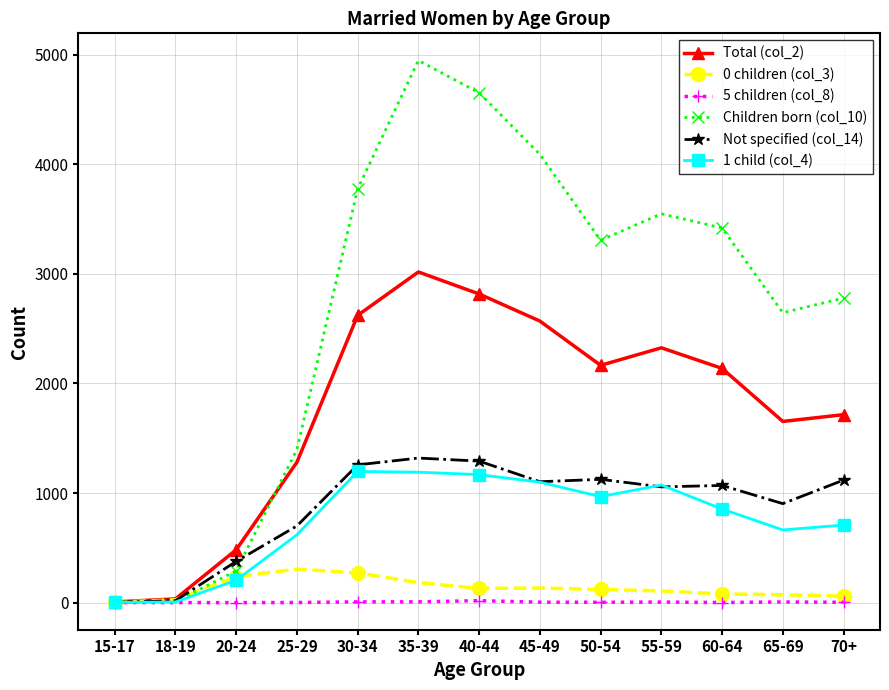

Where is the first local maximum for Children born (col_10)?

35-39